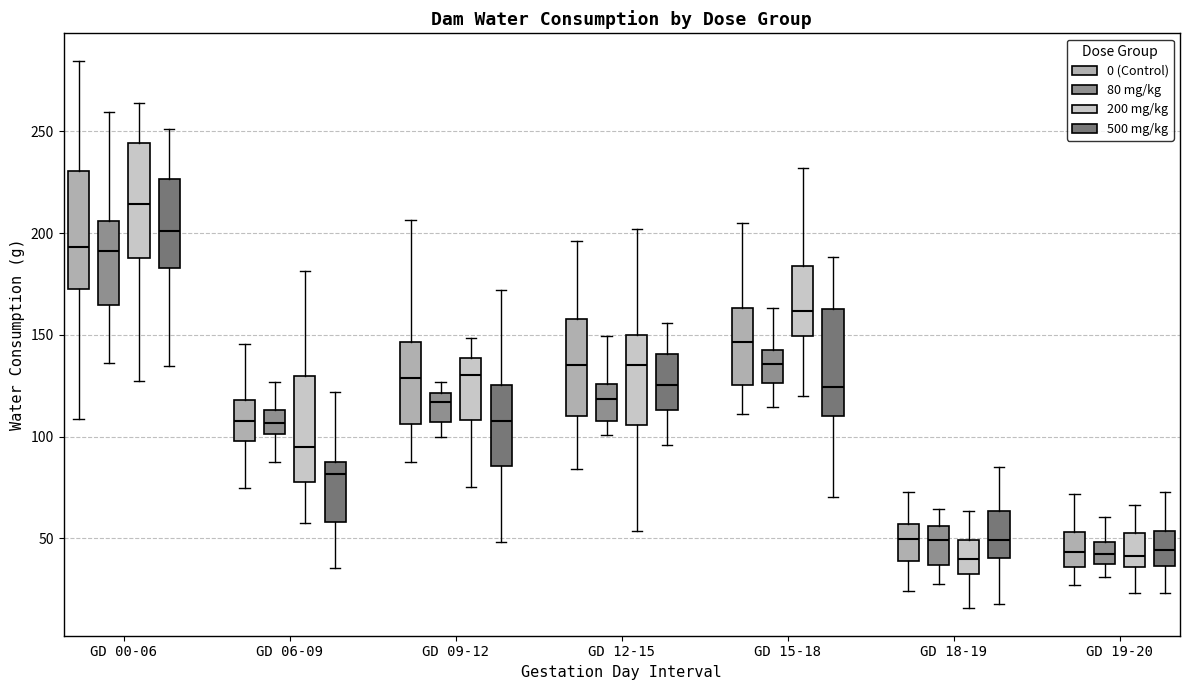

Which box has the highest median line?

GD 00-06 (200 mg/kg)